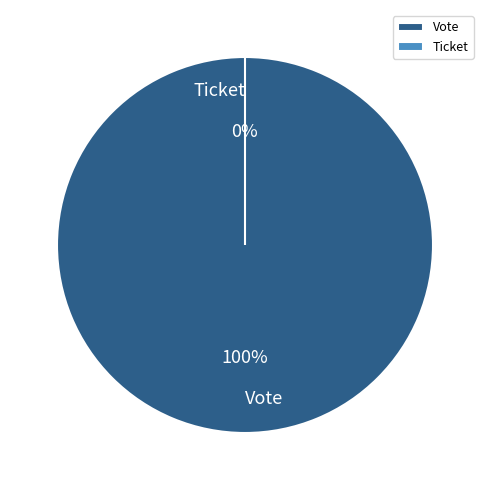

The Vote slice represents 99% of the pie. True or false?

False